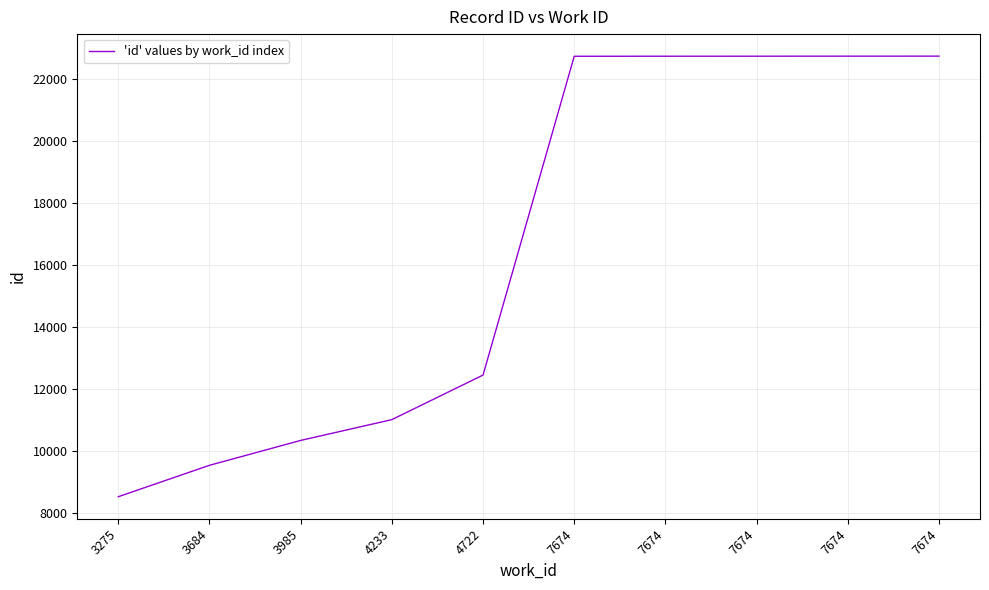

Does the chart display data point markers on the line(s)?

No